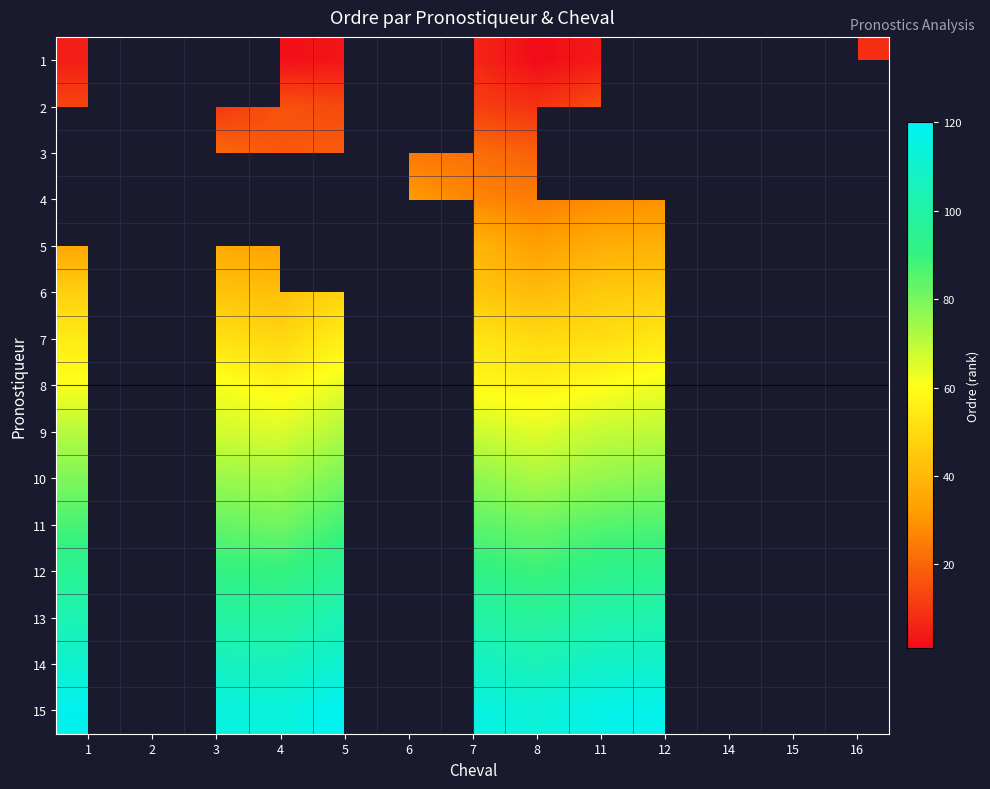

Rank the series at 5 from lowest to highest value.

1, 2, 3, 4, 5, 6, 7, 8, 9, 10, 11, 12, 13, 14, 15